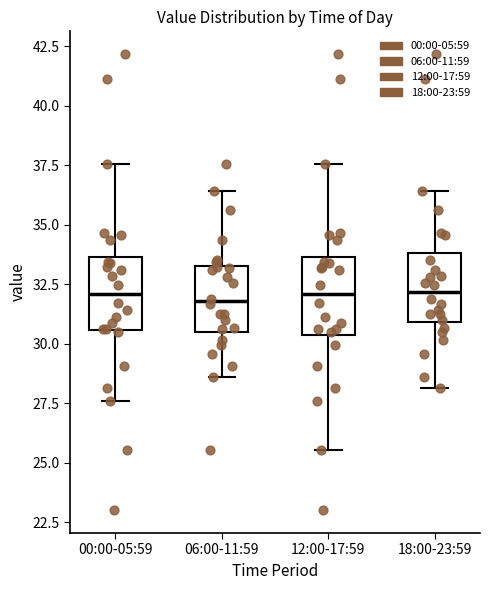

Reading left to right, transcribe this box plot: for each box, give where its median line is, the range the box spans, and where its two whiskers end, as read against the y-axis. The values are not printed on the chart, so give them approximately, as read against the axis.

00:00-05:59: median 32.0, box 30.5 to 33.5, whiskers 27.5 to 37.5
06:00-11:59: median 32.0, box 30.5 to 33.5, whiskers 28.5 to 36.5
12:00-17:59: median 32.0, box 30.5 to 33.5, whiskers 25.5 to 37.5
18:00-23:59: median 32.0, box 31.0 to 34.0, whiskers 28.0 to 36.5